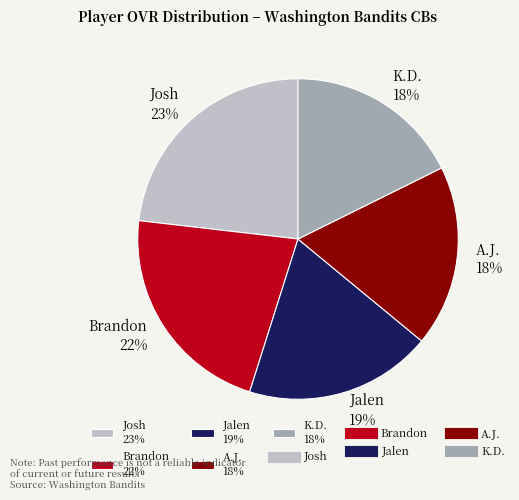

Is there any slice that represents more than half of the pie?

No